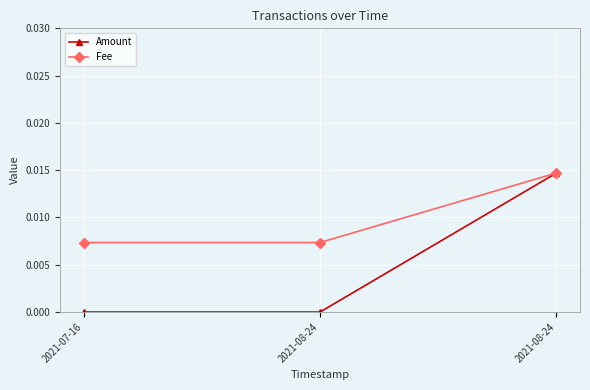

Where is Amount nearest to the value 0?

2021-07-16